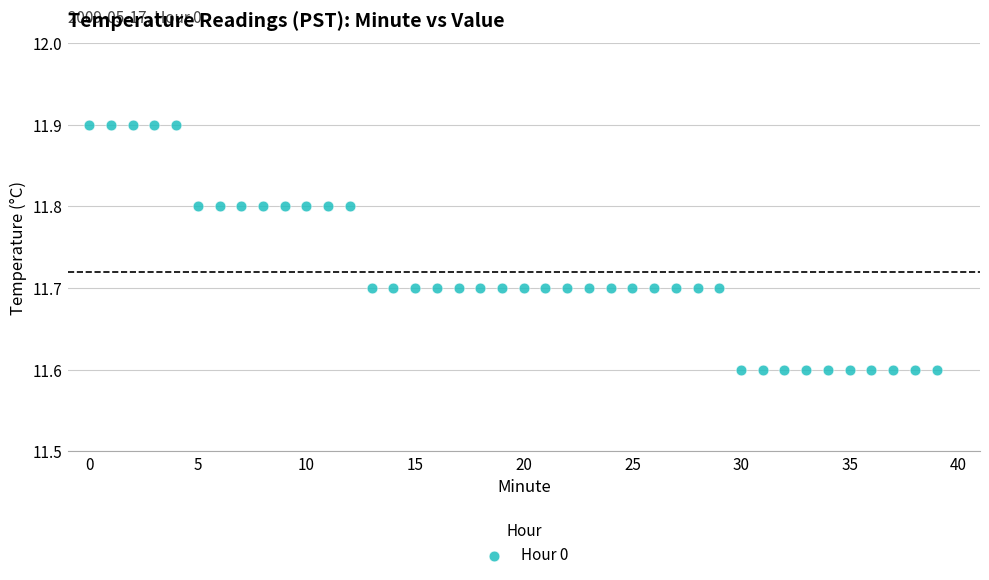

What is the range of Y values (max minus min)?

0.3